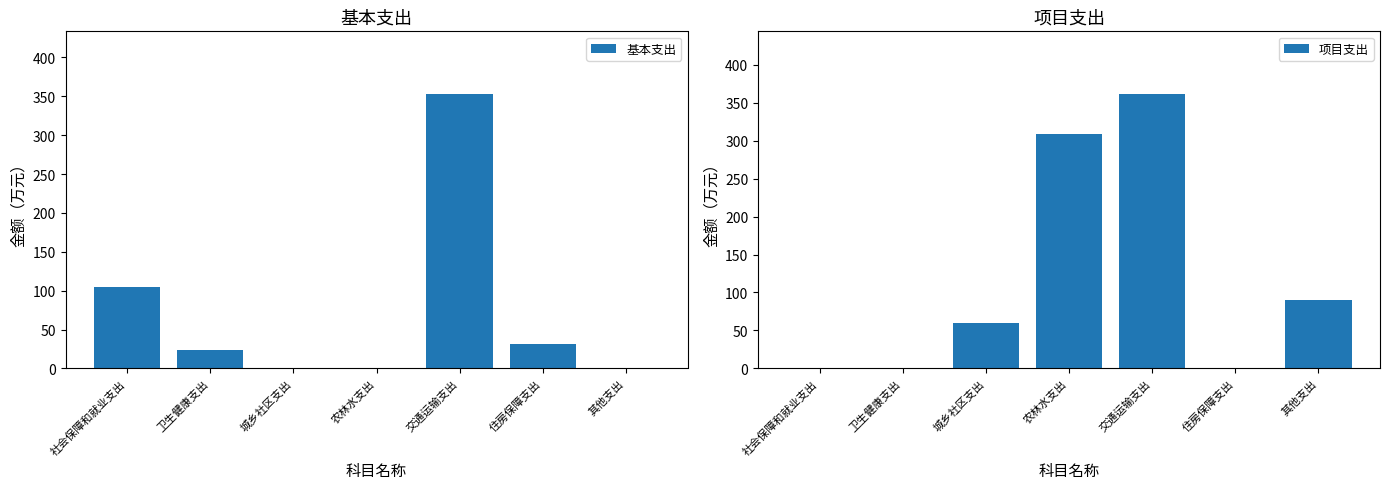

Where does the 项目支出 series first go above 60?

城乡社区支出